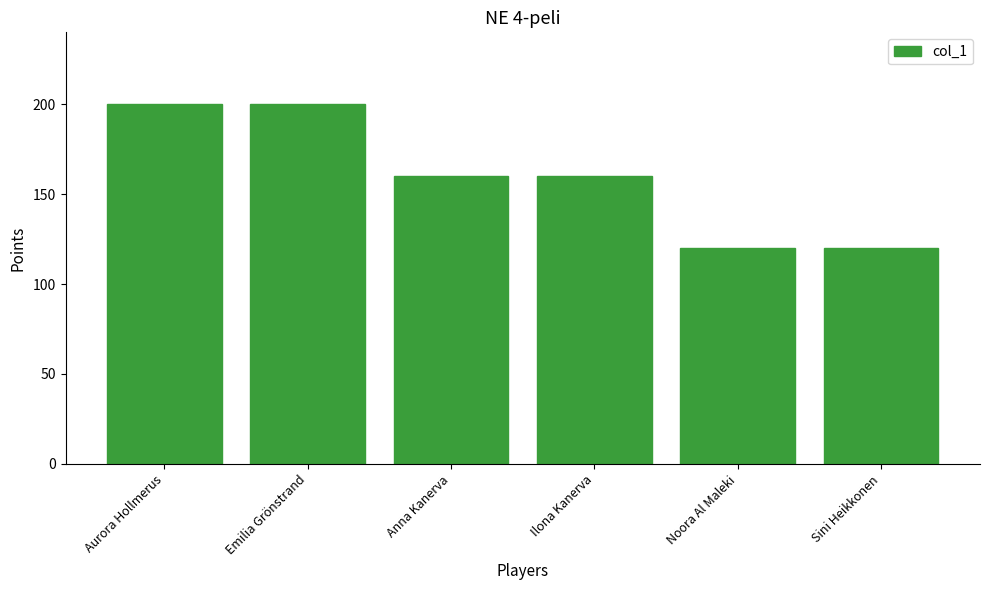

What value does the data have at Noora Al Maleki?

120